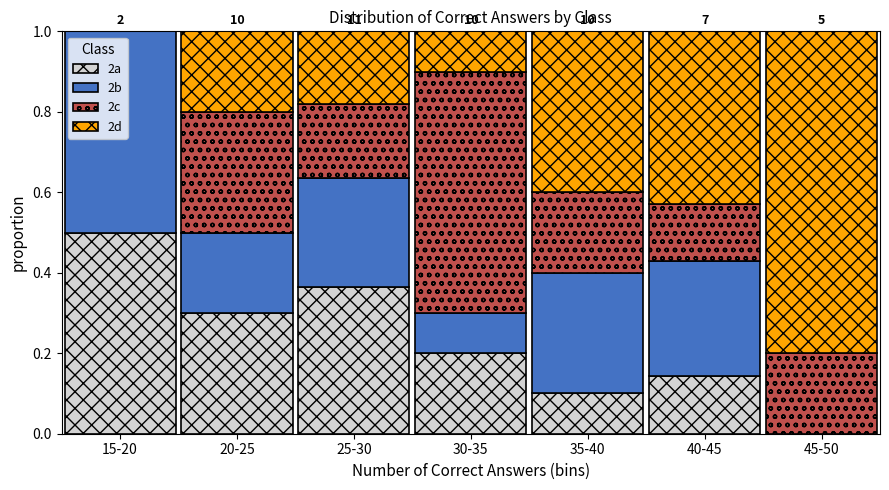

What is the total value across all series at 25-30?

1.0